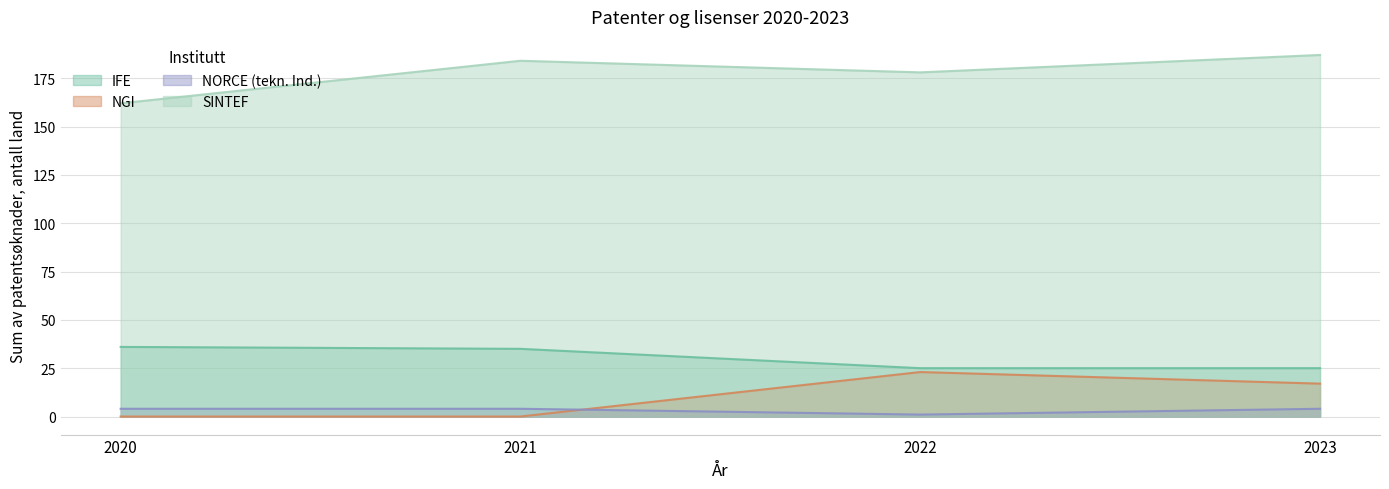

Reading left to right, transcribe all the data shown in this chart.

IFE: 36	35	25	25
NGI: 0	0	23	17
NORCE (tekn. Ind.): 4	4	1	4
SINTEF: 162	184	178	187